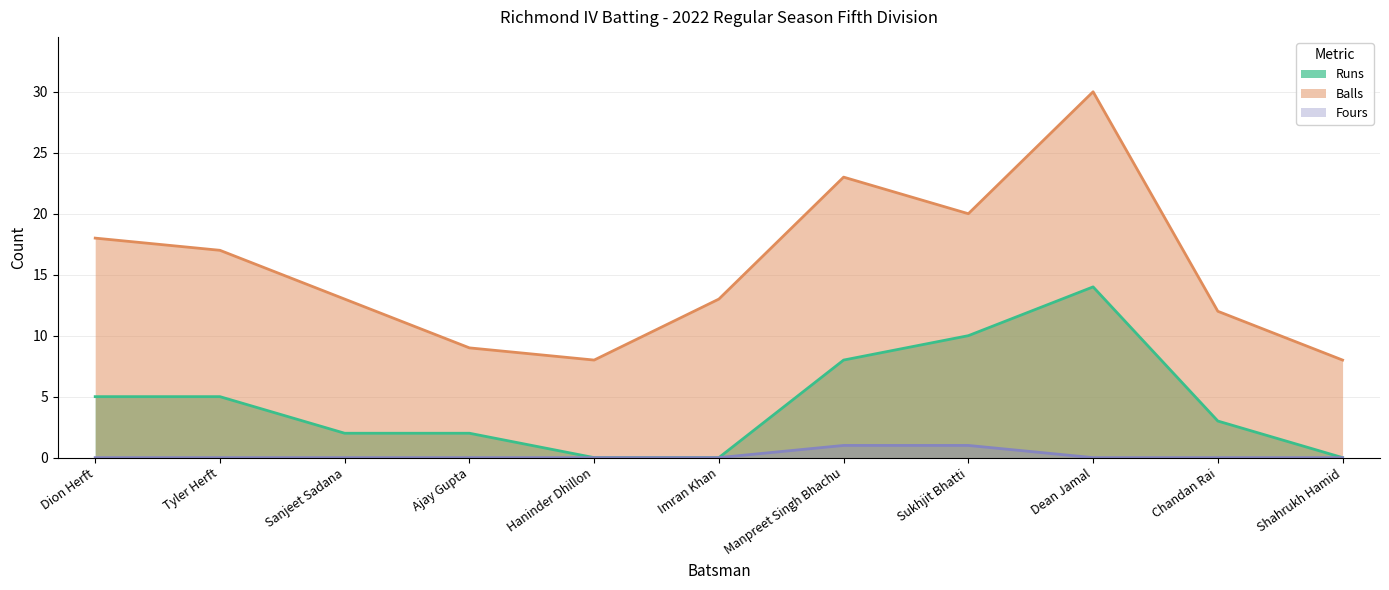

True or false: Balls and Fours cross at least once.

False